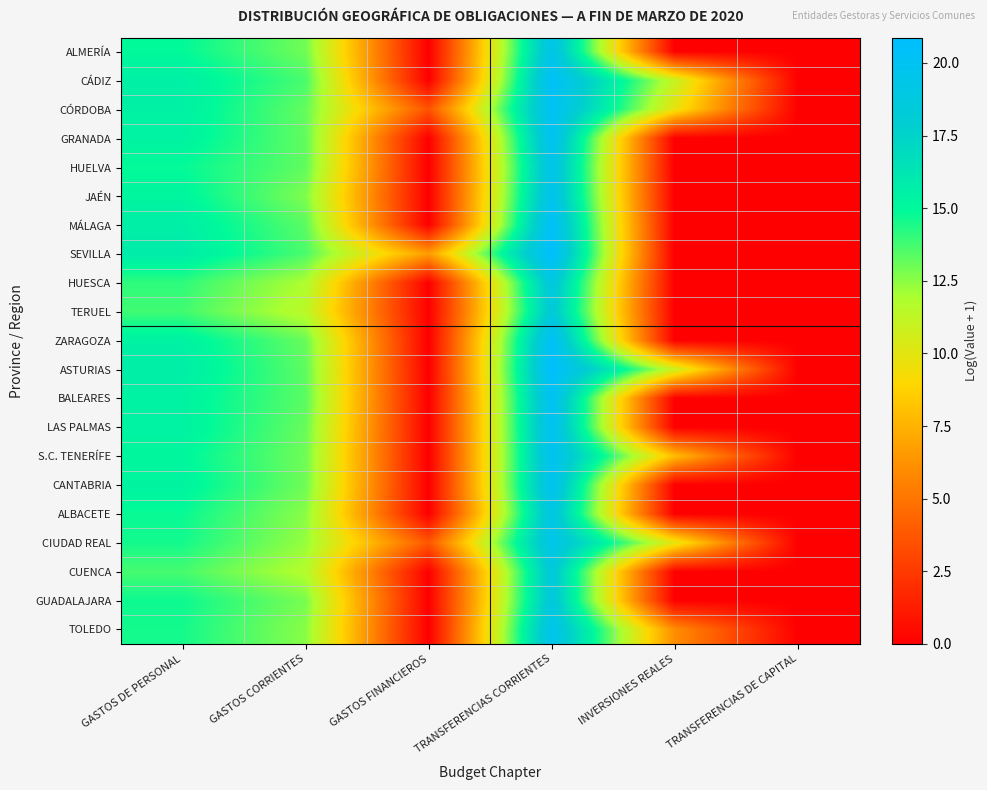

Reading right to left, what are all the values shown in this chart?

ALMERÍA: TRANSFERENCIAS DE CAPITAL=0.0	INVERSIONES REALES=0.0	TRANSFERENCIAS CORRIENTES=19.5	GASTOS FINANCIEROS=0.0	GASTOS CORRIENTES=13.0	GASTOS DE PERSONAL=14.9
CÁDIZ: TRANSFERENCIAS DE CAPITAL=0.0	INVERSIONES REALES=11.0	TRANSFERENCIAS CORRIENTES=20.4	GASTOS FINANCIEROS=0.0	GASTOS CORRIENTES=13.6	GASTOS DE PERSONAL=15.5
CÓRDOBA: TRANSFERENCIAS DE CAPITAL=0.0	INVERSIONES REALES=9.8	TRANSFERENCIAS CORRIENTES=20.2	GASTOS FINANCIEROS=3.6	GASTOS CORRIENTES=13.2	GASTOS DE PERSONAL=15.5
GRANADA: TRANSFERENCIAS DE CAPITAL=0.0	INVERSIONES REALES=0.0	TRANSFERENCIAS CORRIENTES=20.1	GASTOS FINANCIEROS=0.0	GASTOS CORRIENTES=13.2	GASTOS DE PERSONAL=15.3
HUELVA: TRANSFERENCIAS DE CAPITAL=0.0	INVERSIONES REALES=0.0	TRANSFERENCIAS CORRIENTES=19.5	GASTOS FINANCIEROS=0.0	GASTOS CORRIENTES=13.3	GASTOS DE PERSONAL=14.8
JAÉN: TRANSFERENCIAS DE CAPITAL=0.0	INVERSIONES REALES=0.0	TRANSFERENCIAS CORRIENTES=19.8	GASTOS FINANCIEROS=0.0	GASTOS CORRIENTES=12.7	GASTOS DE PERSONAL=15.2
MÁLAGA: TRANSFERENCIAS DE CAPITAL=0.0	INVERSIONES REALES=0.0	TRANSFERENCIAS CORRIENTES=20.5	GASTOS FINANCIEROS=0.0	GASTOS CORRIENTES=13.4	GASTOS DE PERSONAL=15.6
SEVILLA: TRANSFERENCIAS DE CAPITAL=0.0	INVERSIONES REALES=0.0	TRANSFERENCIAS CORRIENTES=20.9	GASTOS FINANCIEROS=6.6	GASTOS CORRIENTES=13.6	GASTOS DE PERSONAL=15.8
HUESCA: TRANSFERENCIAS DE CAPITAL=0.0	INVERSIONES REALES=0.0	TRANSFERENCIAS CORRIENTES=18.9	GASTOS FINANCIEROS=0.0	GASTOS CORRIENTES=11.9	GASTOS DE PERSONAL=14.1
TERUEL: TRANSFERENCIAS DE CAPITAL=0.0	INVERSIONES REALES=0.0	TRANSFERENCIAS CORRIENTES=18.5	GASTOS FINANCIEROS=0.0	GASTOS CORRIENTES=11.5	GASTOS DE PERSONAL=13.8
ZARAGOZA: TRANSFERENCIAS DE CAPITAL=0.0	INVERSIONES REALES=0.0	TRANSFERENCIAS CORRIENTES=20.4	GASTOS FINANCIEROS=0.0	GASTOS CORRIENTES=13.1	GASTOS DE PERSONAL=15.4
ASTURIAS: TRANSFERENCIAS DE CAPITAL=0.0	INVERSIONES REALES=10.9	TRANSFERENCIAS CORRIENTES=20.8	GASTOS FINANCIEROS=0.0	GASTOS CORRIENTES=13.3	GASTOS DE PERSONAL=15.7
BALEARES: TRANSFERENCIAS DE CAPITAL=0.0	INVERSIONES REALES=0.0	TRANSFERENCIAS CORRIENTES=20.2	GASTOS FINANCIEROS=0.0	GASTOS CORRIENTES=13.4	GASTOS DE PERSONAL=15.3
LAS PALMAS: TRANSFERENCIAS DE CAPITAL=0.0	INVERSIONES REALES=0.0	TRANSFERENCIAS CORRIENTES=20.1	GASTOS FINANCIEROS=0.0	GASTOS CORRIENTES=13.1	GASTOS DE PERSONAL=15.4
S.C. TENERÍFE: TRANSFERENCIAS DE CAPITAL=0.0	INVERSIONES REALES=7.9	TRANSFERENCIAS CORRIENTES=20.0	GASTOS FINANCIEROS=0.0	GASTOS CORRIENTES=13.0	GASTOS DE PERSONAL=15.1
CANTABRIA: TRANSFERENCIAS DE CAPITAL=0.0	INVERSIONES REALES=0.0	TRANSFERENCIAS CORRIENTES=20.0	GASTOS FINANCIEROS=0.0	GASTOS CORRIENTES=13.0	GASTOS DE PERSONAL=15.3
ALBACETE: TRANSFERENCIAS DE CAPITAL=0.0	INVERSIONES REALES=0.0	TRANSFERENCIAS CORRIENTES=19.2	GASTOS FINANCIEROS=0.0	GASTOS CORRIENTES=12.5	GASTOS DE PERSONAL=14.8
CIUDAD REAL: TRANSFERENCIAS DE CAPITAL=0.0	INVERSIONES REALES=10.0	TRANSFERENCIAS CORRIENTES=19.5	GASTOS FINANCIEROS=3.7	GASTOS CORRIENTES=12.3	GASTOS DE PERSONAL=14.6
CUENCA: TRANSFERENCIAS DE CAPITAL=0.0	INVERSIONES REALES=0.0	TRANSFERENCIAS CORRIENTES=18.6	GASTOS FINANCIEROS=0.0	GASTOS CORRIENTES=11.7	GASTOS DE PERSONAL=13.7
GUADALAJARA: TRANSFERENCIAS DE CAPITAL=0.0	INVERSIONES REALES=0.0	TRANSFERENCIAS CORRIENTES=18.8	GASTOS FINANCIEROS=0.0	GASTOS CORRIENTES=12.8	GASTOS DE PERSONAL=14.7
TOLEDO: TRANSFERENCIAS DE CAPITAL=0.0	INVERSIONES REALES=6.0	TRANSFERENCIAS CORRIENTES=19.7	GASTOS FINANCIEROS=0.0	GASTOS CORRIENTES=12.6	GASTOS DE PERSONAL=14.5